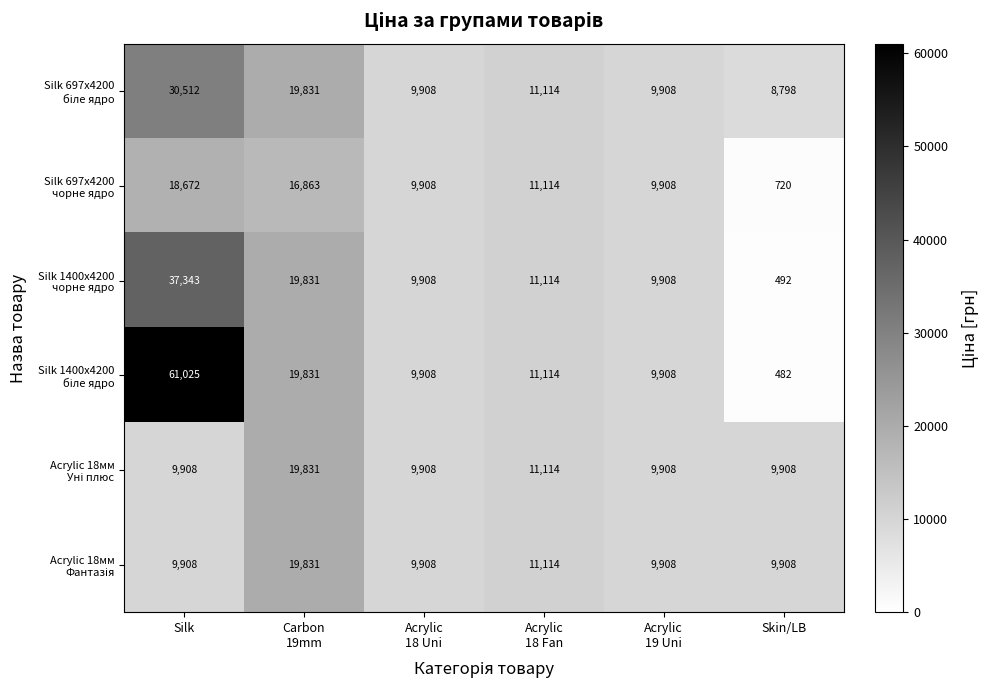

At which category is the sum across all series the highest?

Silk